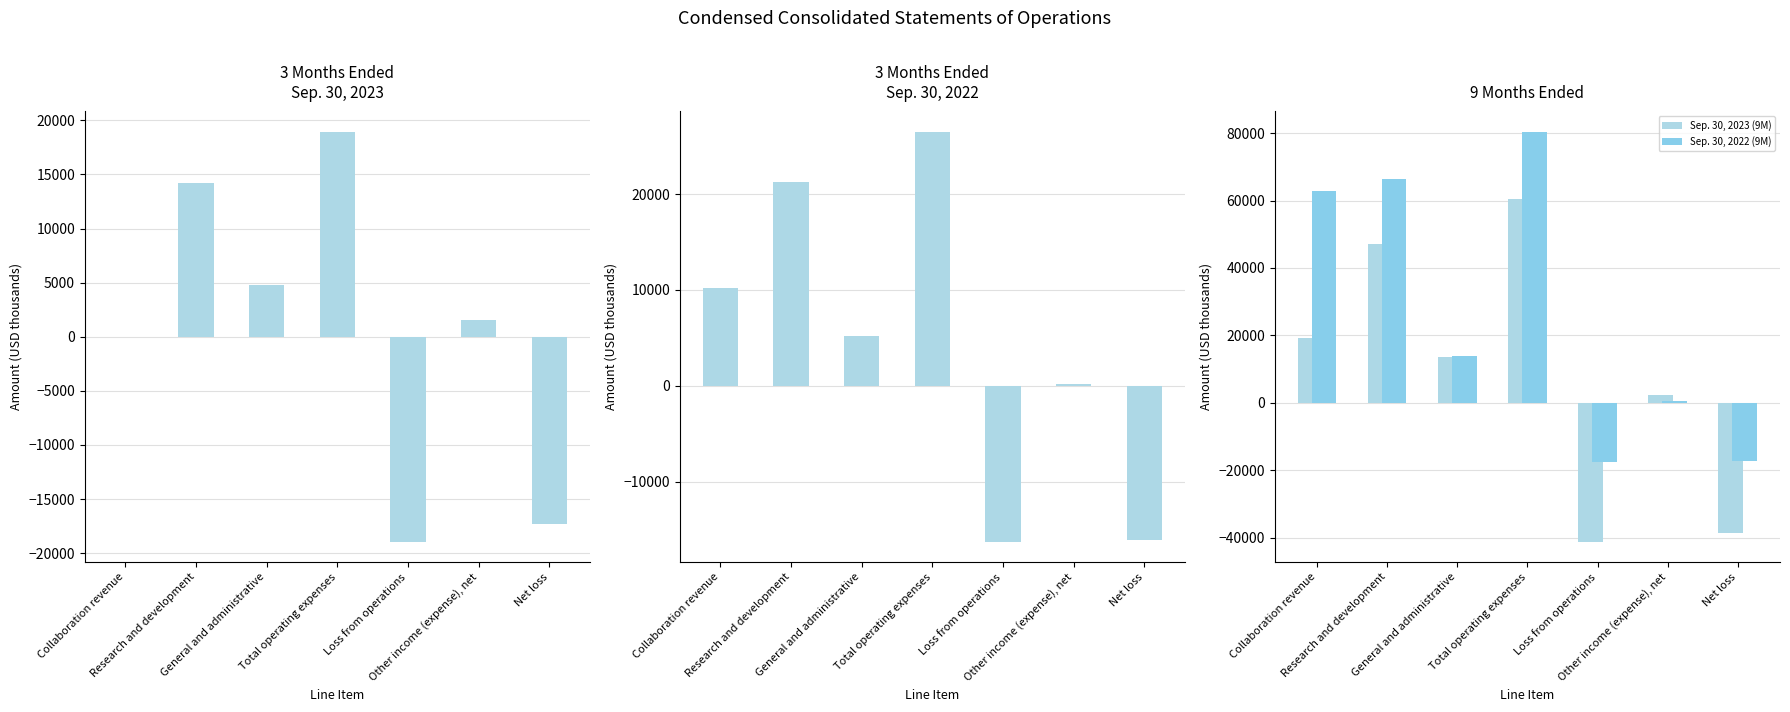

Rank the categories by Sep. 30, 2023 (3M) value from lowest to highest.

Loss from operations, Net loss, Collaboration revenue, Other income (expense), net, General and administrative, Research and development, Total operating expenses